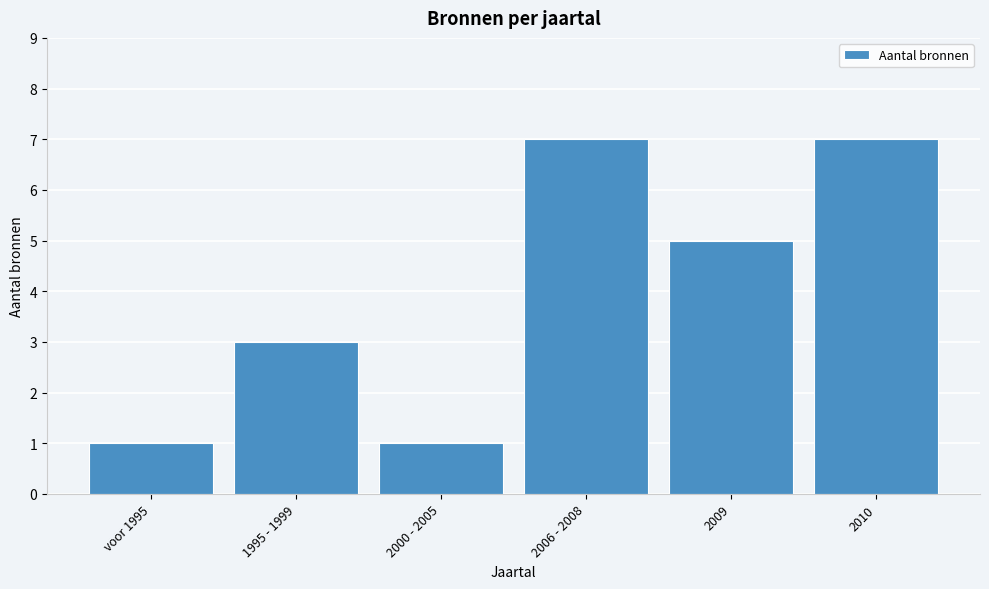

Reading left to right, transcribe all the data shown in this chart.

voor 1995=1	1995 - 1999=3	2000 - 2005=1	2006 - 2008=7	2009=5	2010=7